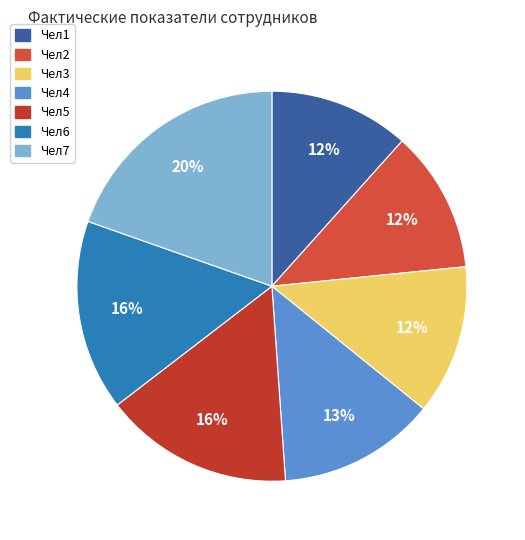

Rank the categories by value from highest to lowest.

Чел7, Чел6, Чел5, Чел4, Чел3, Чел2, Чел1